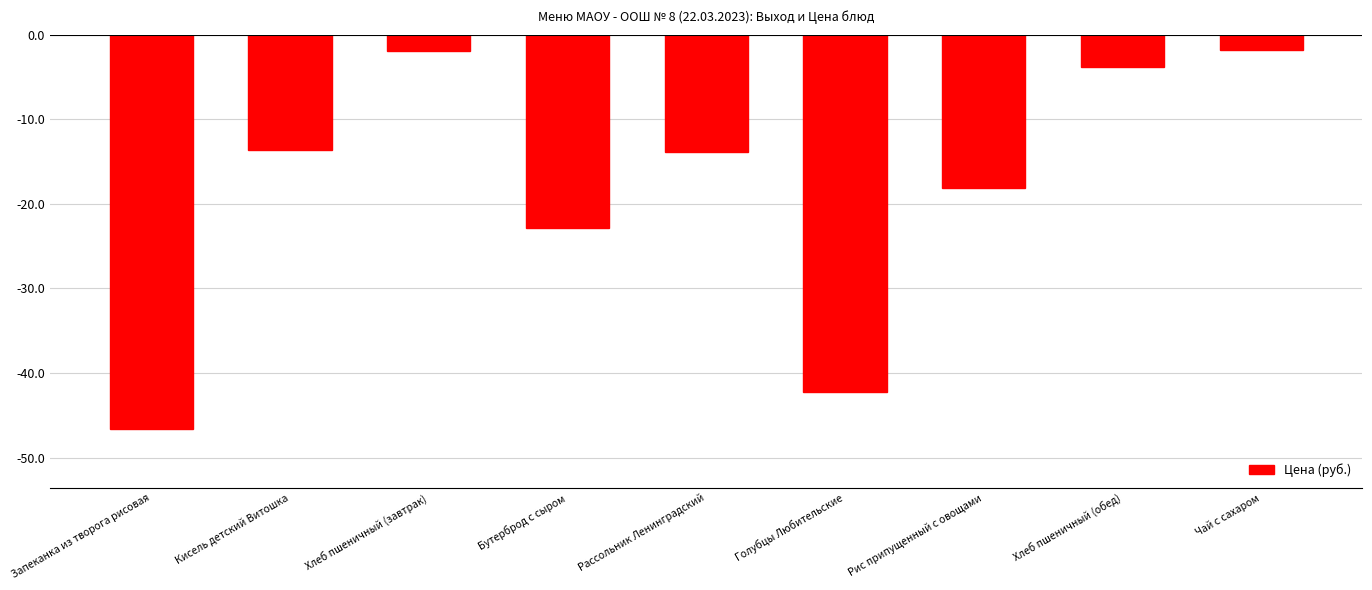

How many values are below -13?

6